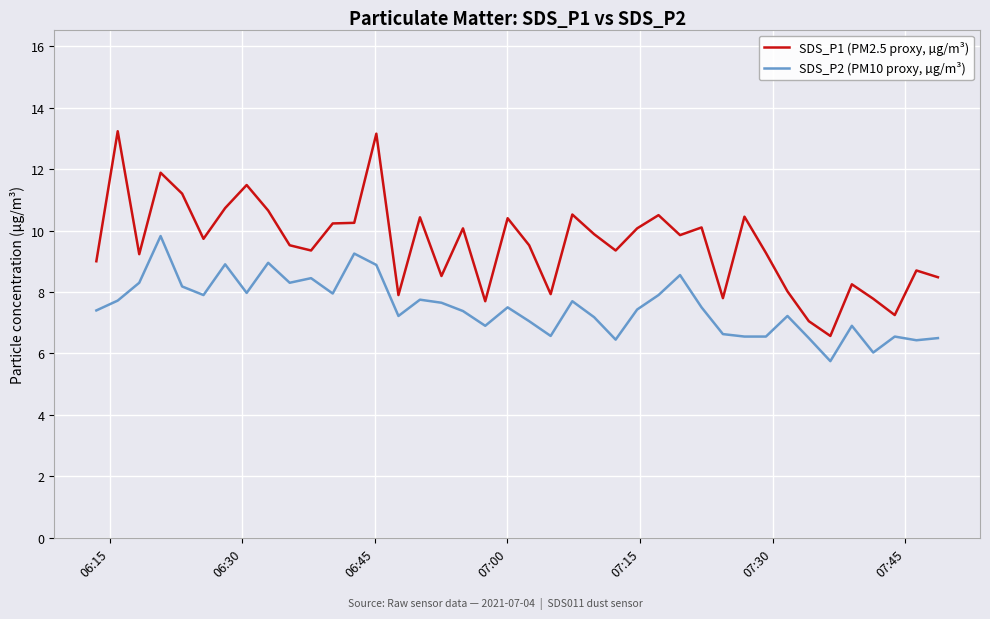

What is the difference between the maximum and minimum values in the SDS_P2 (PM10 proxy, µg/m³) series?

4.1